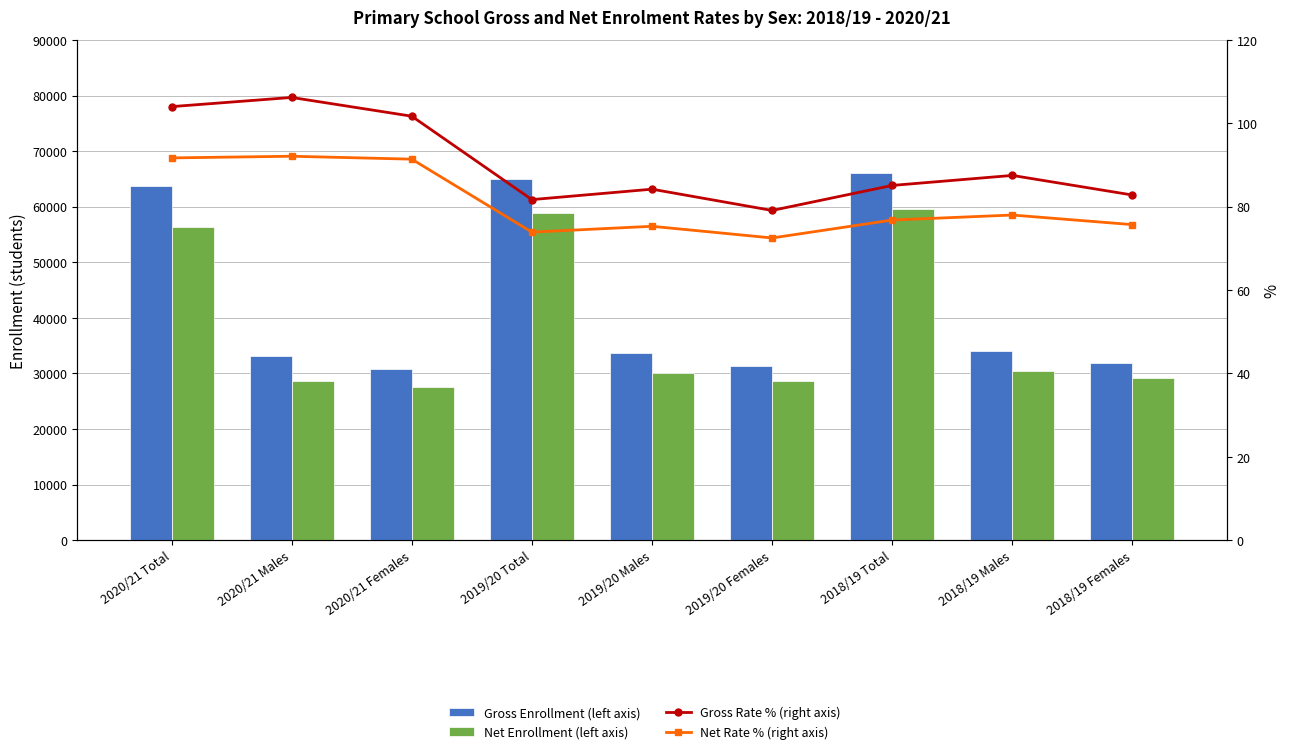

What position from the right is 2020/21 Females?

7